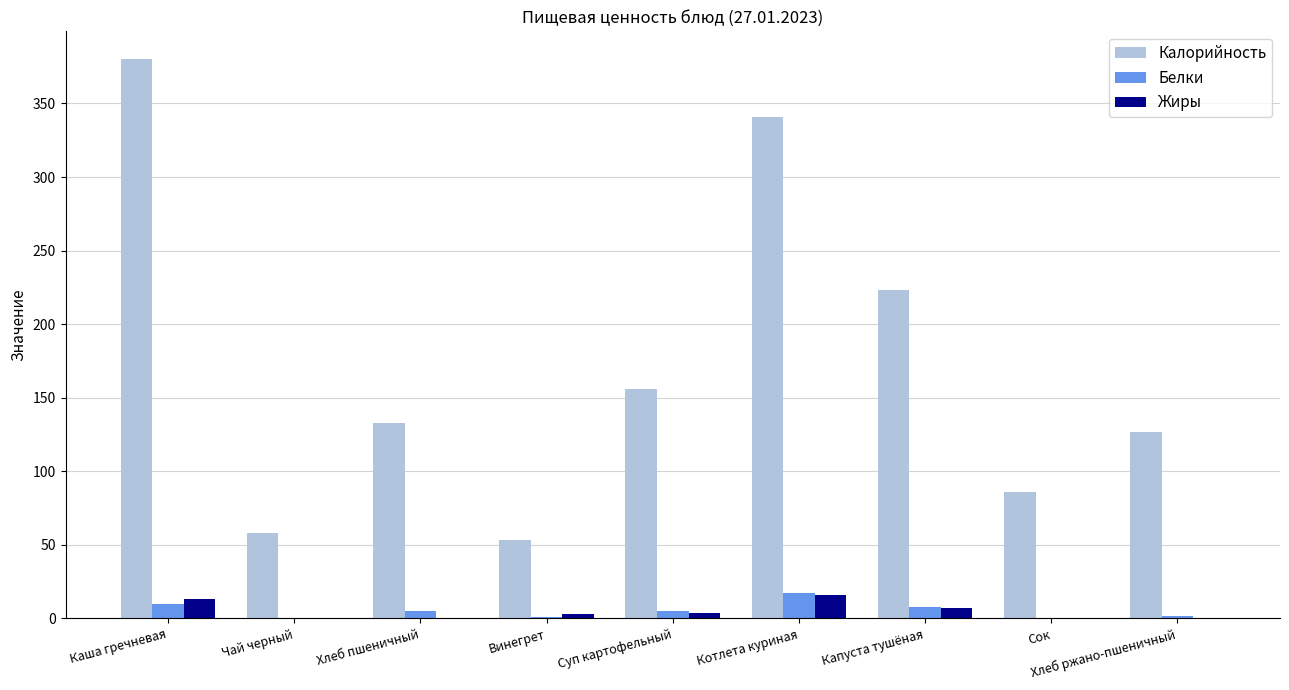

True or false: Жиры has a value of 0.0 at Хлеб пшеничный.

True